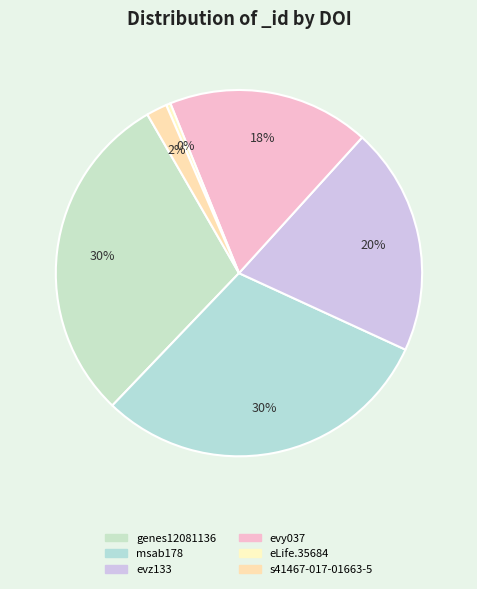

What is the largest slice in the pie chart?

10.1093/molbev/msab178